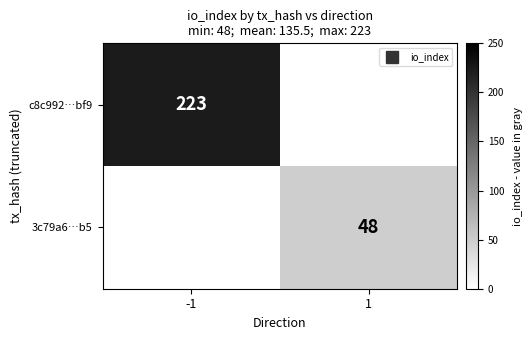

Rank the categories by 3c79a6…b5 value from highest to lowest.

-1, 1